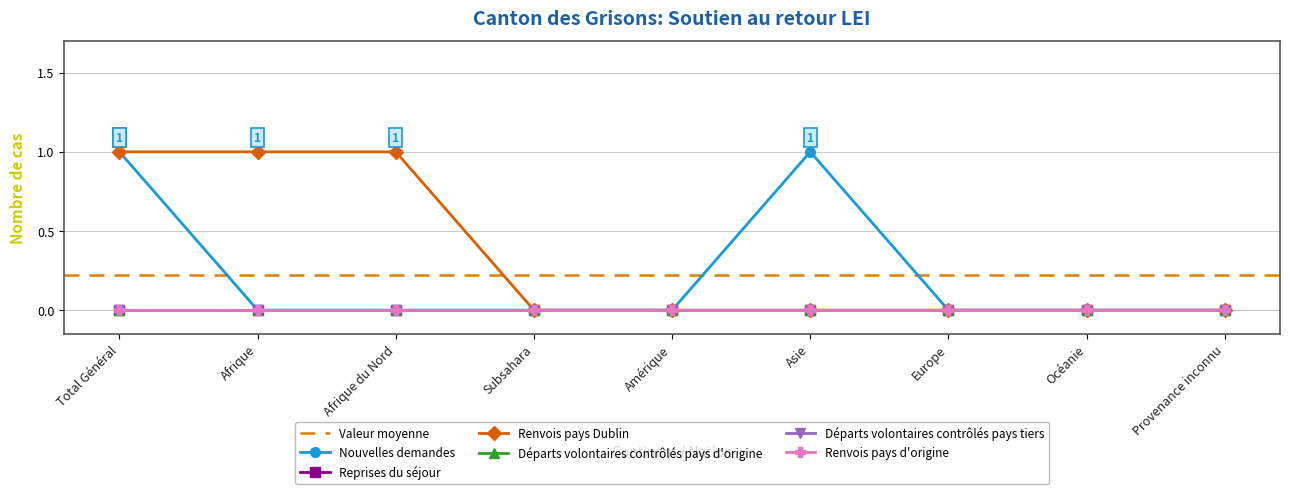

True or false: Reprises du séjour has a value of 0 at Asie.

True